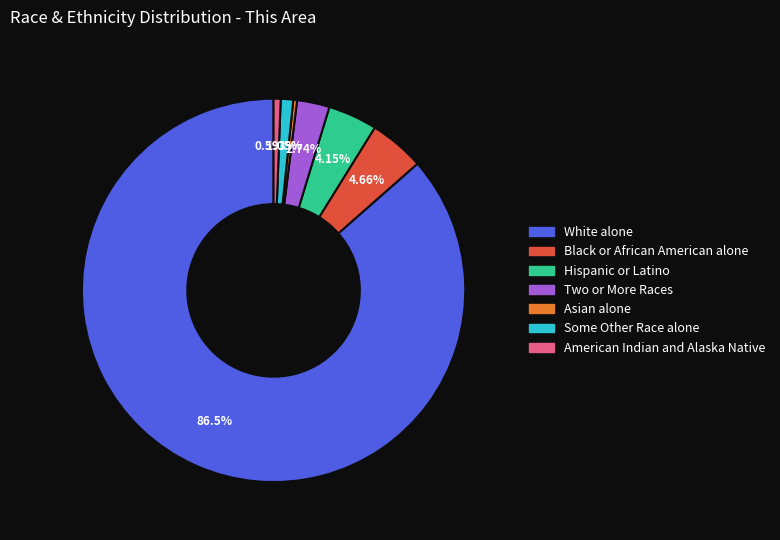

Between Hispanic or Latino and Black or African American alone, which is larger?

Black or African American alone